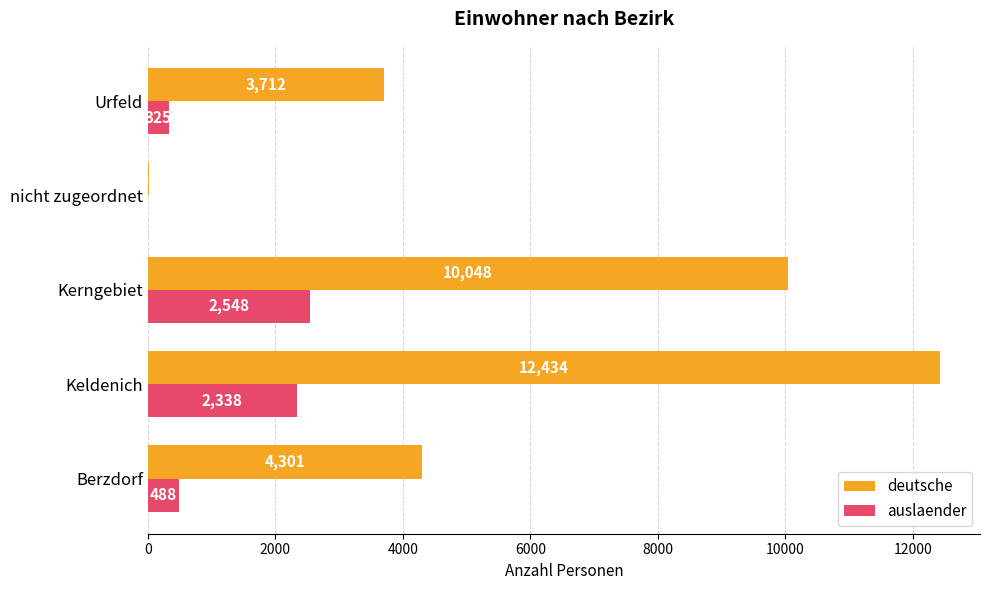

What is the average value of the deutsche series?

6104